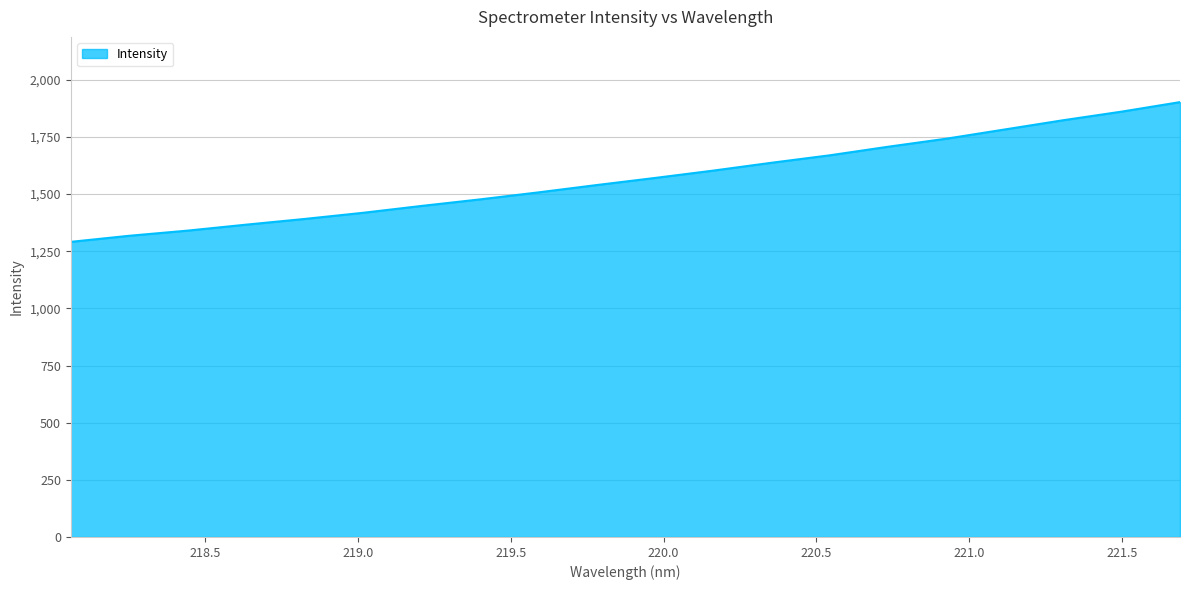

What is the smallest value displayed?

1291.0